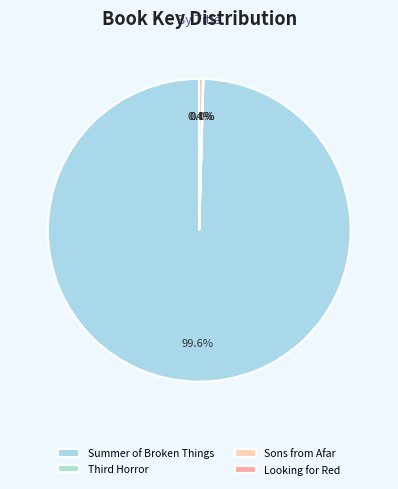

Which slice represents more than half of the pie?

Summer of Broken Things